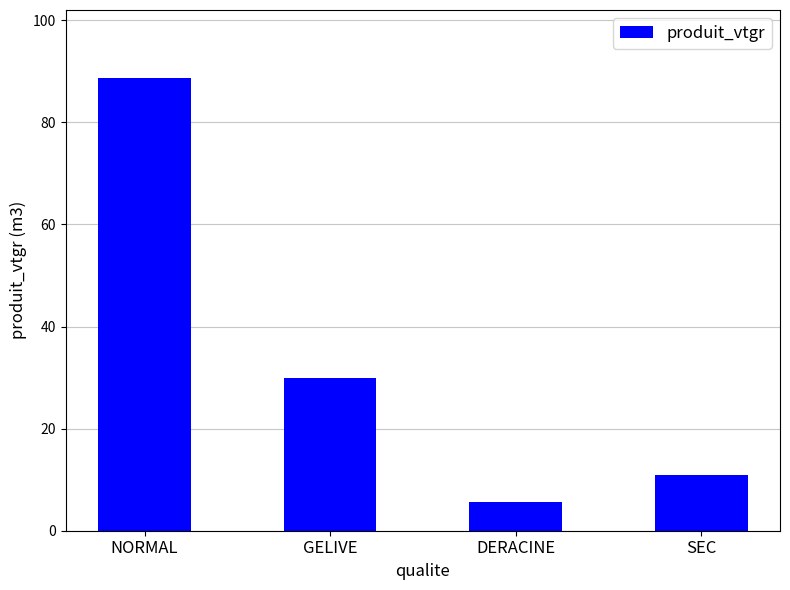

Which category has the highest value across all series?

NORMAL